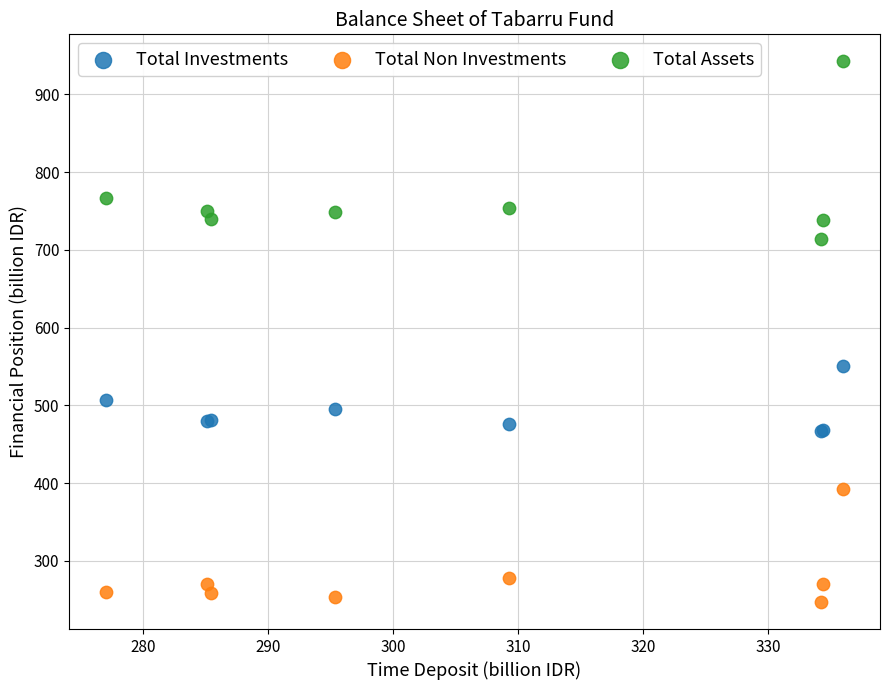

Which series reaches the minimum Y coordinate?

Total Non Investments